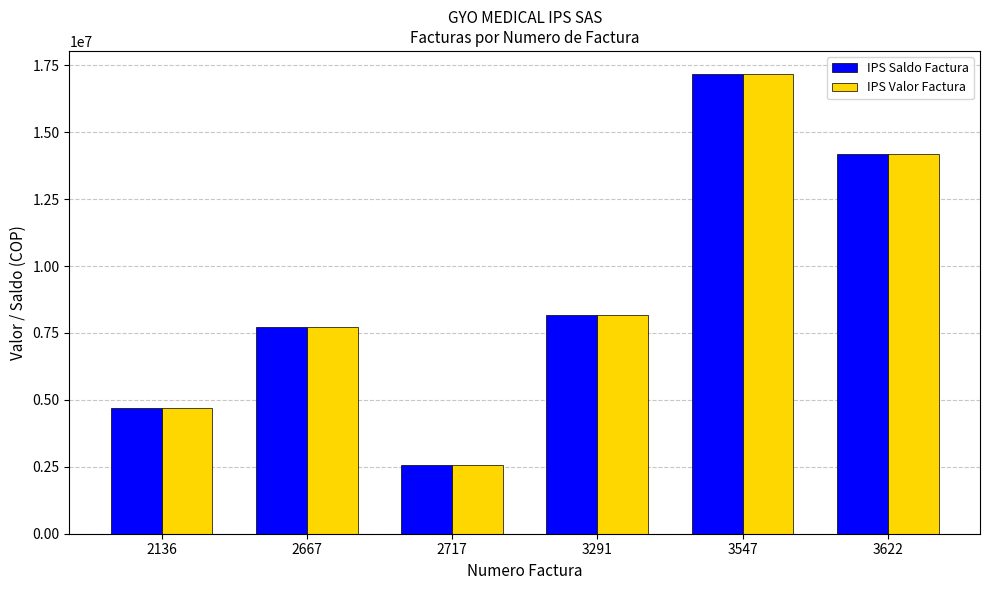

The value of IPS Valor Factura at 3291 is 11094186. True or false?

False